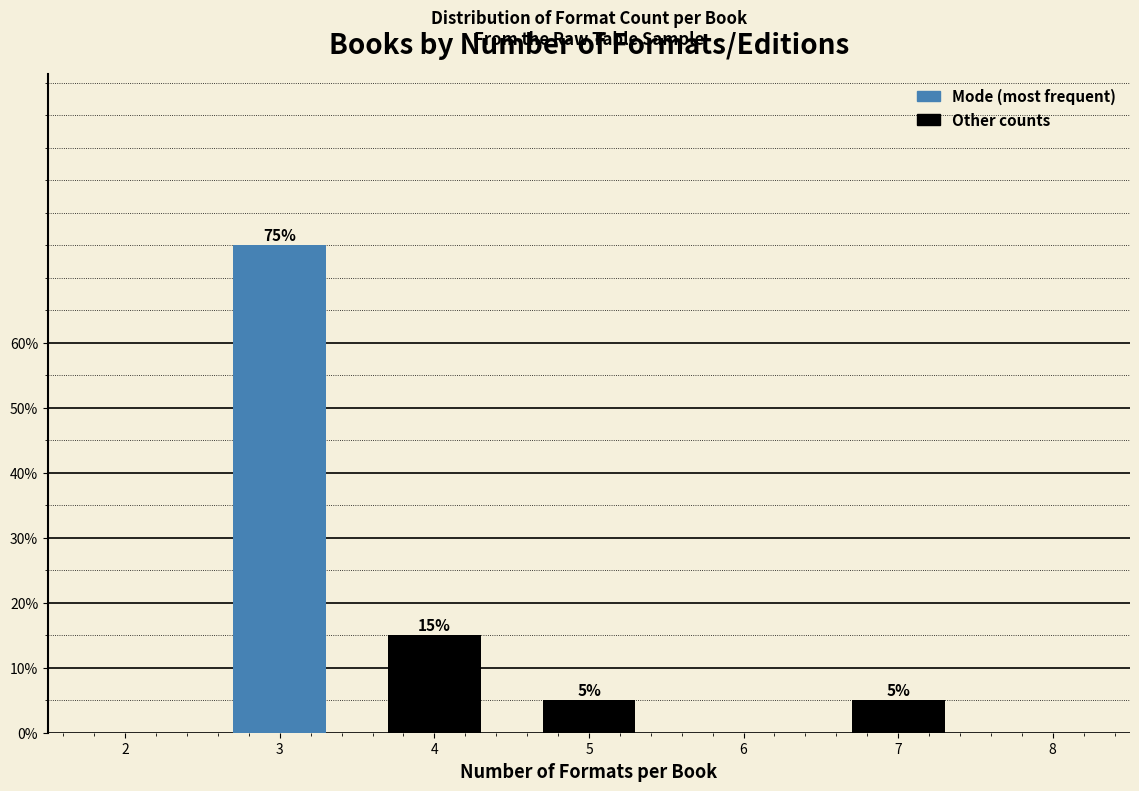

Reading left to right, list all the values displayed in this chart.

75	15	5	5